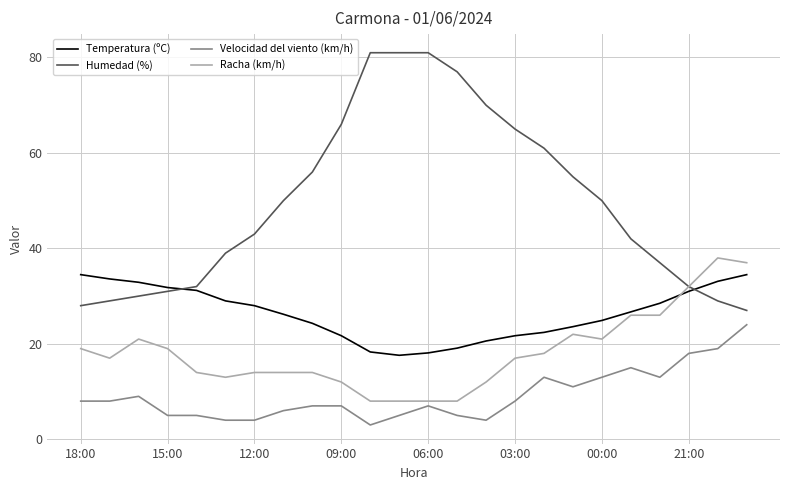

What is the smallest value displayed?

3.0